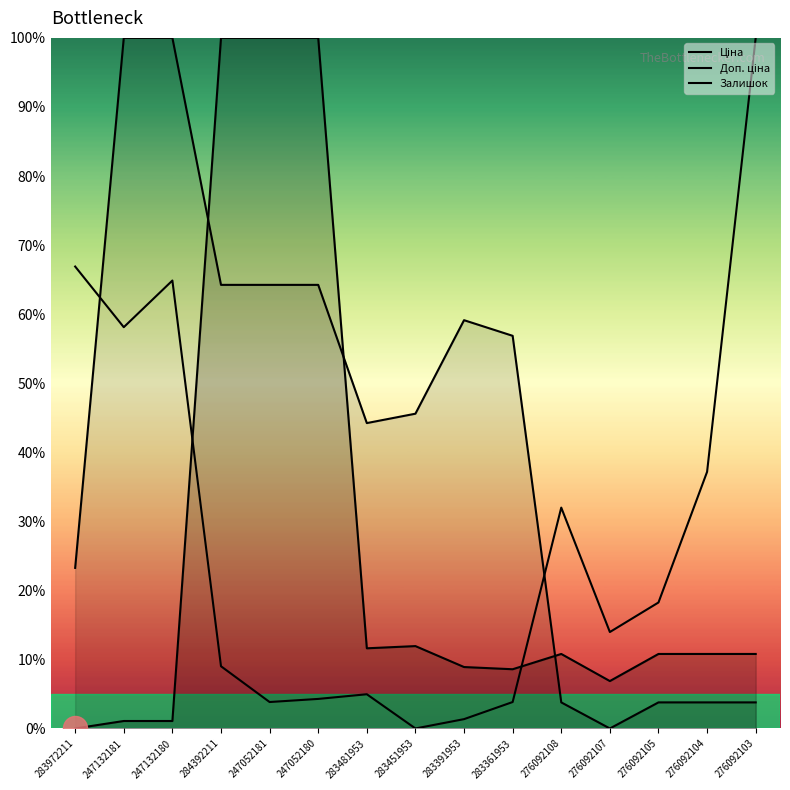

At how many categories does at least one series exceed 75?

6